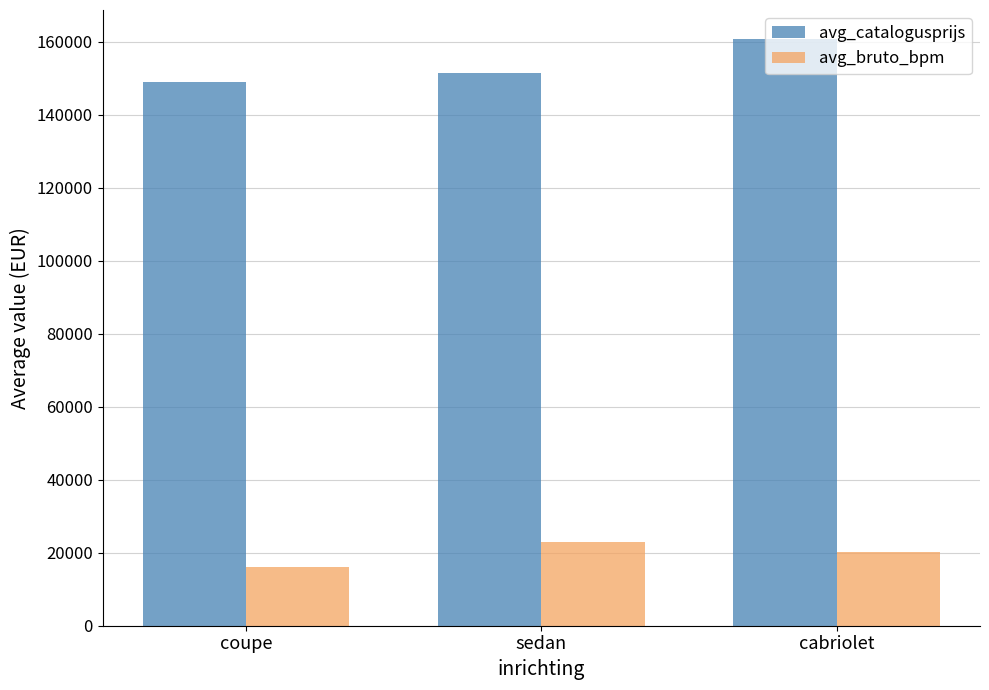

What is the total value across all series at sedan?

174532